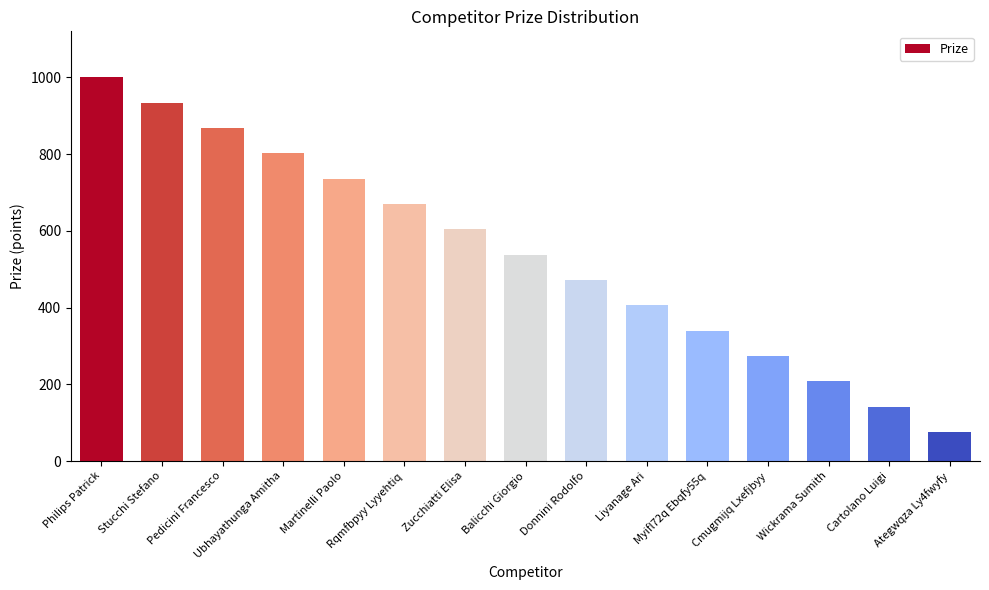

Where is the data nearest to the value 538?

Balicchi Giorgio